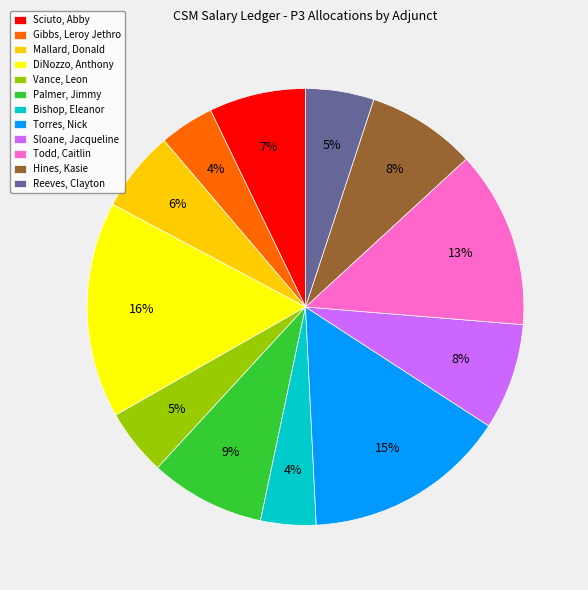

Count the number of slices in the pie.

12